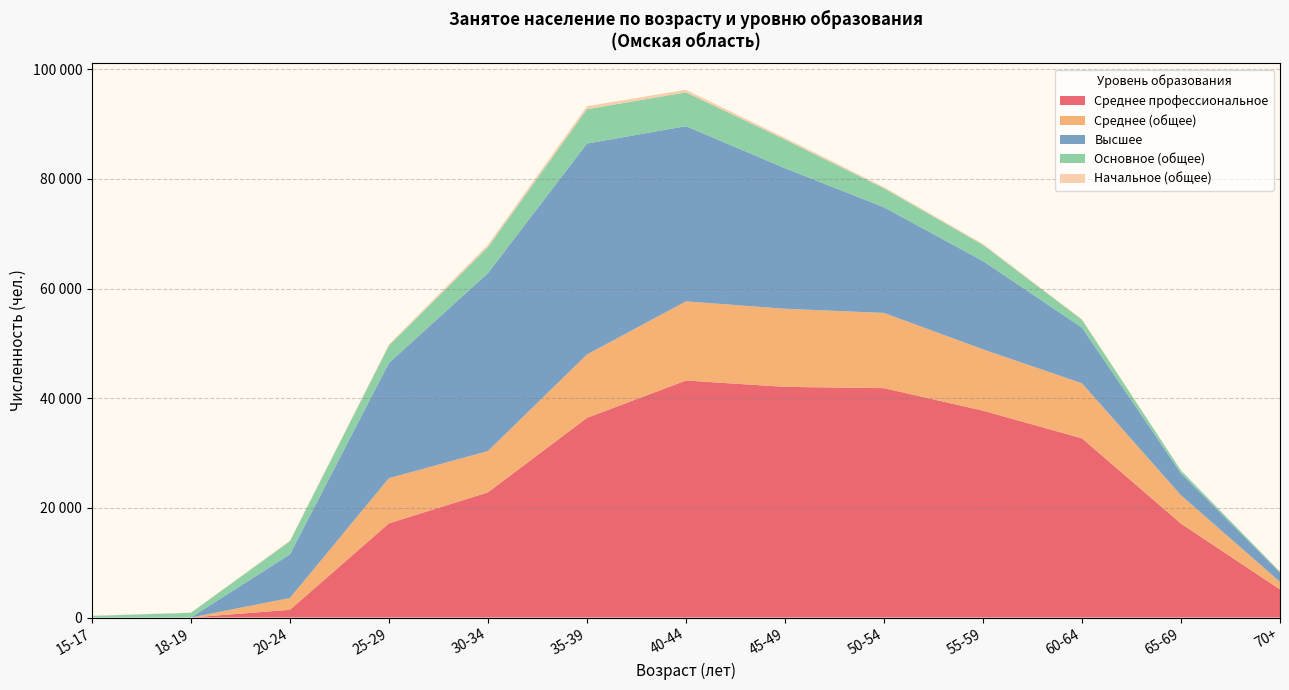

Does the chart have visible grid lines?

Yes